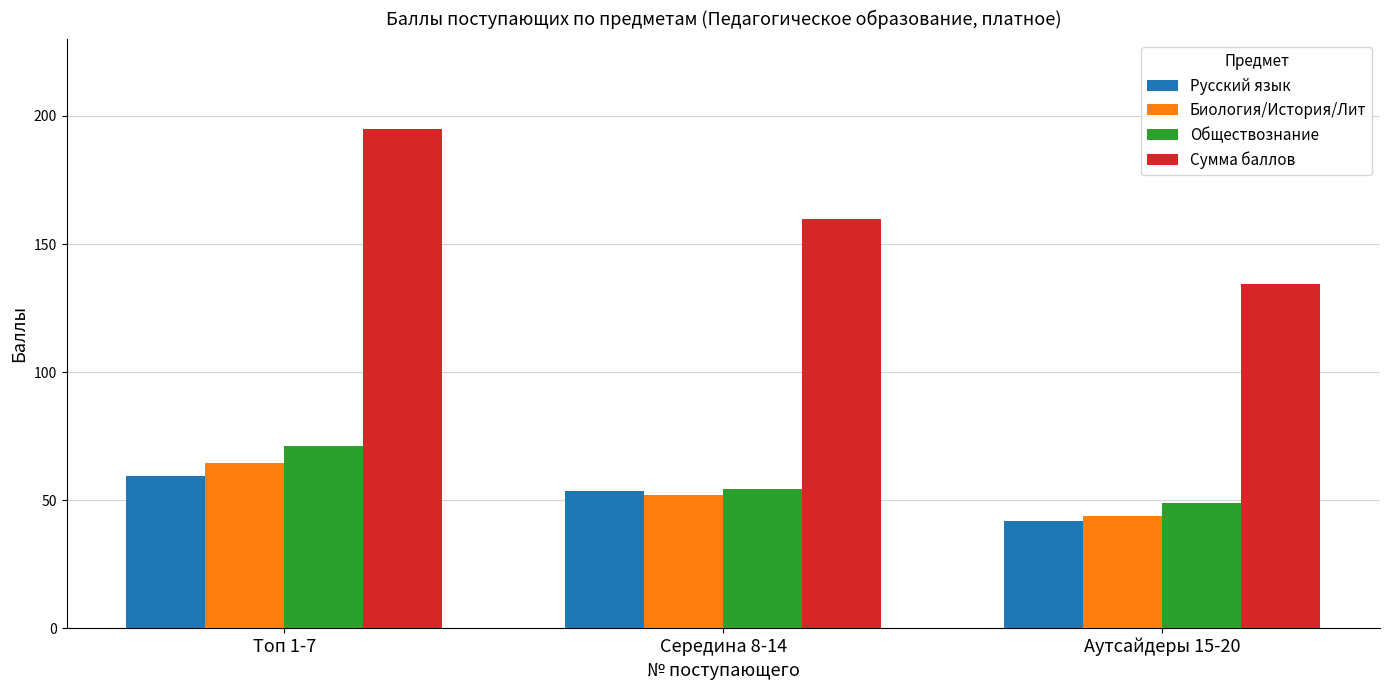

What is the minimum value shown in the chart?

41.7